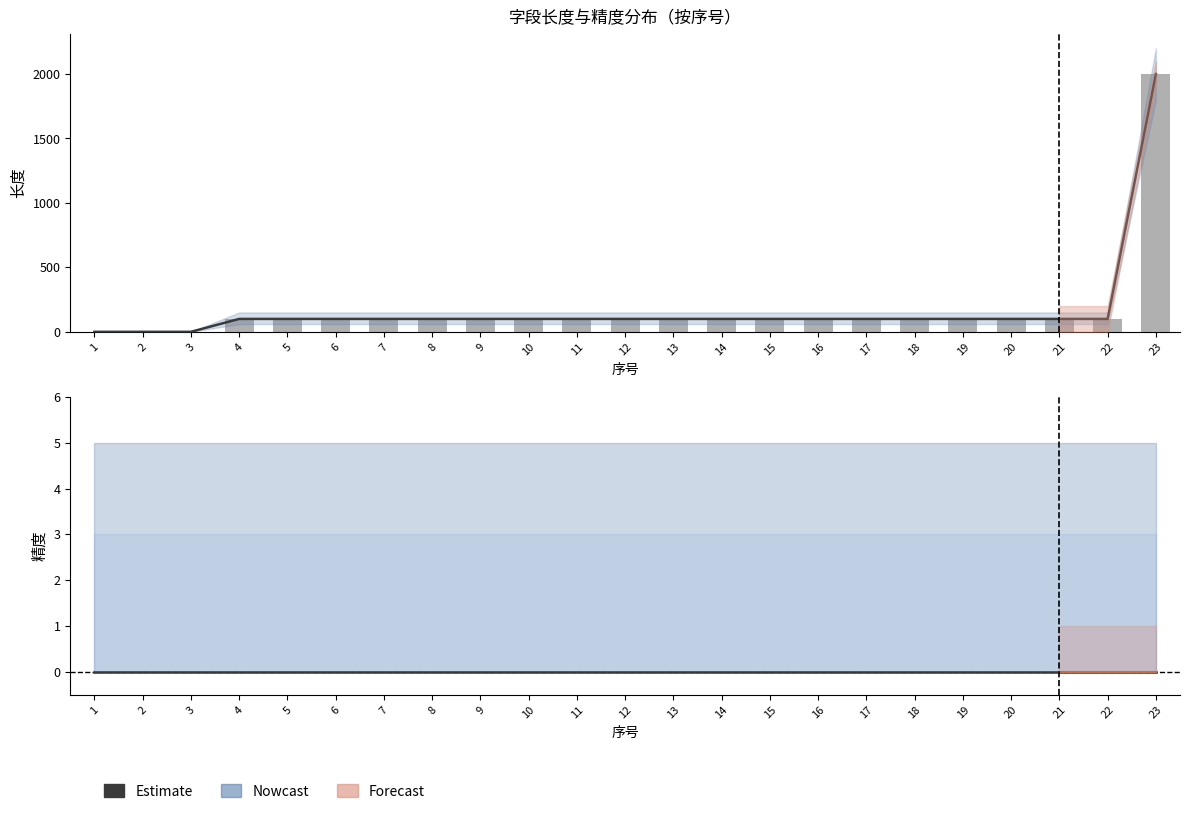

What is the greatest value displayed?

2000